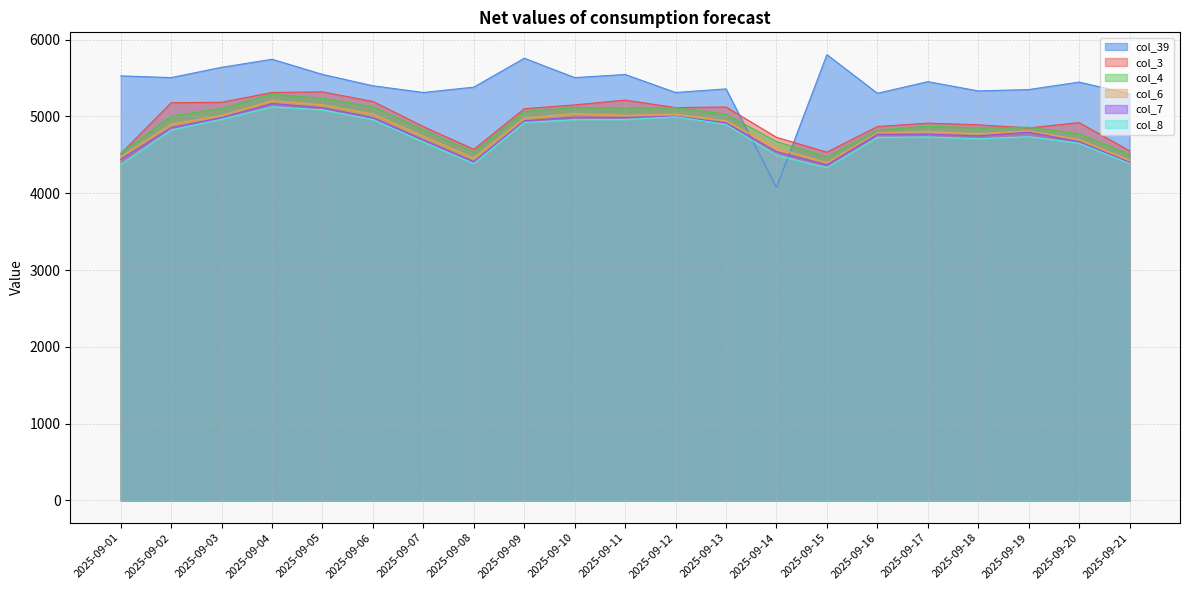

Is the value of col_39 at 2025-09-08 greater than the value of col_7 at 2025-09-21?

Yes